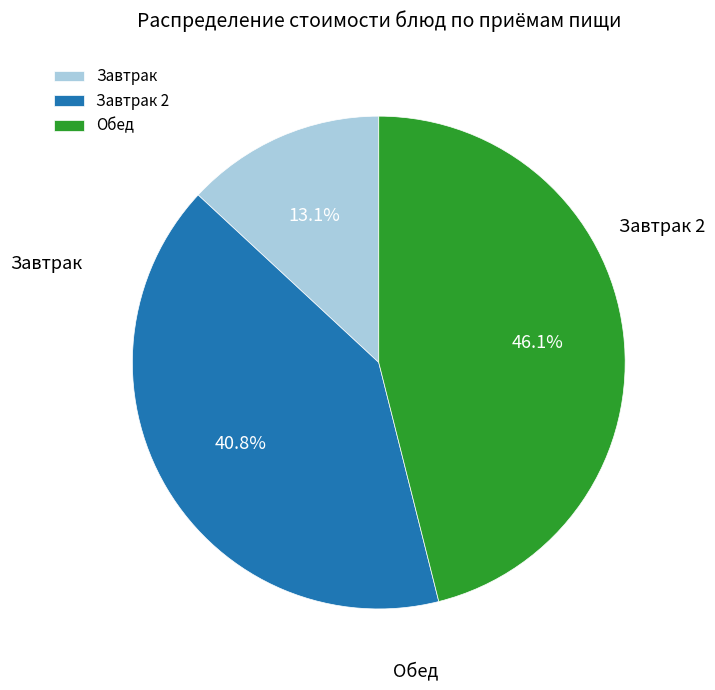

Approximately how many times larger is the value at Завтрак 2 compared to Обед?

0.9